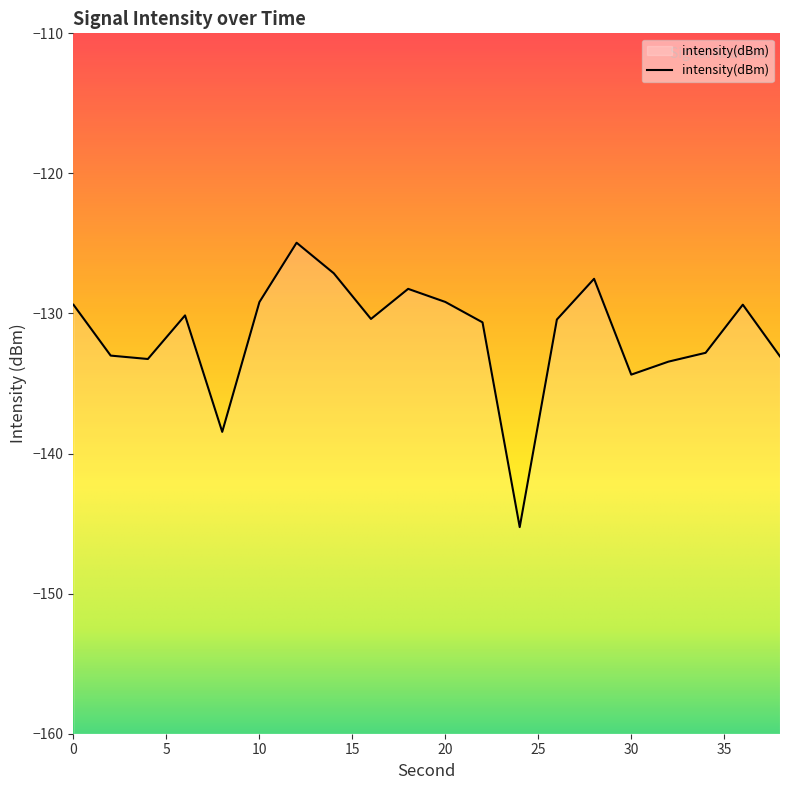

What is the smallest value displayed?

-145.3